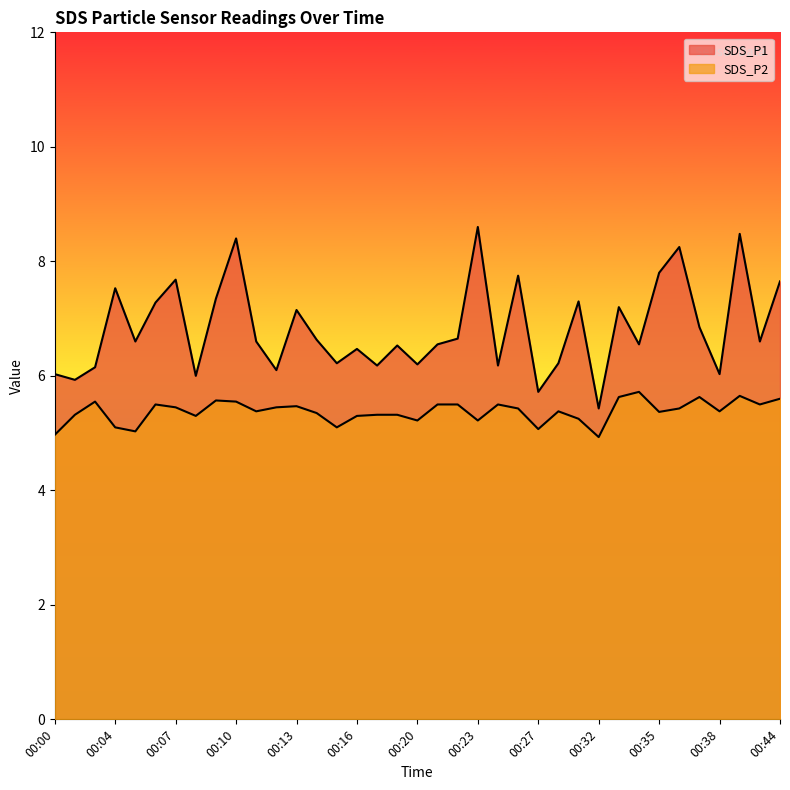

What is the difference between the SDS_P2 values at 00:20 and 00:19?

0.1